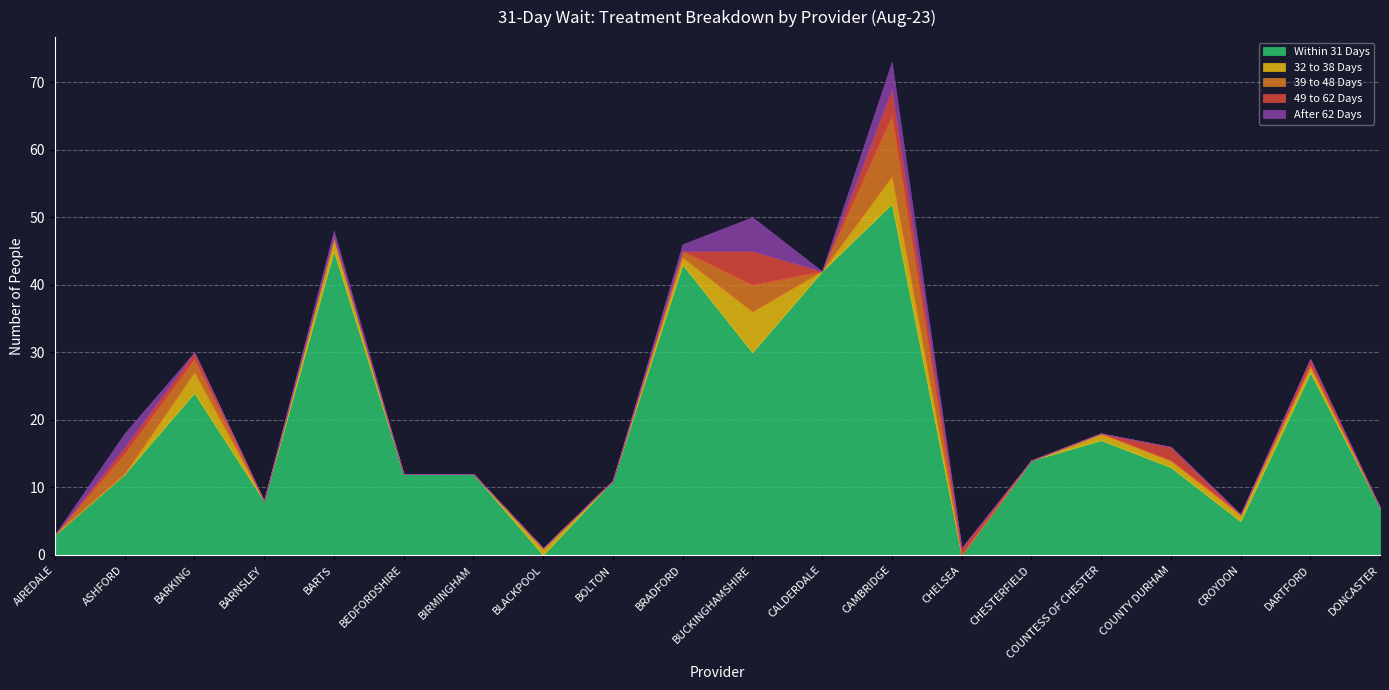

True or false: 39 to 48 Days and After 62 Days intersect in this chart.

False